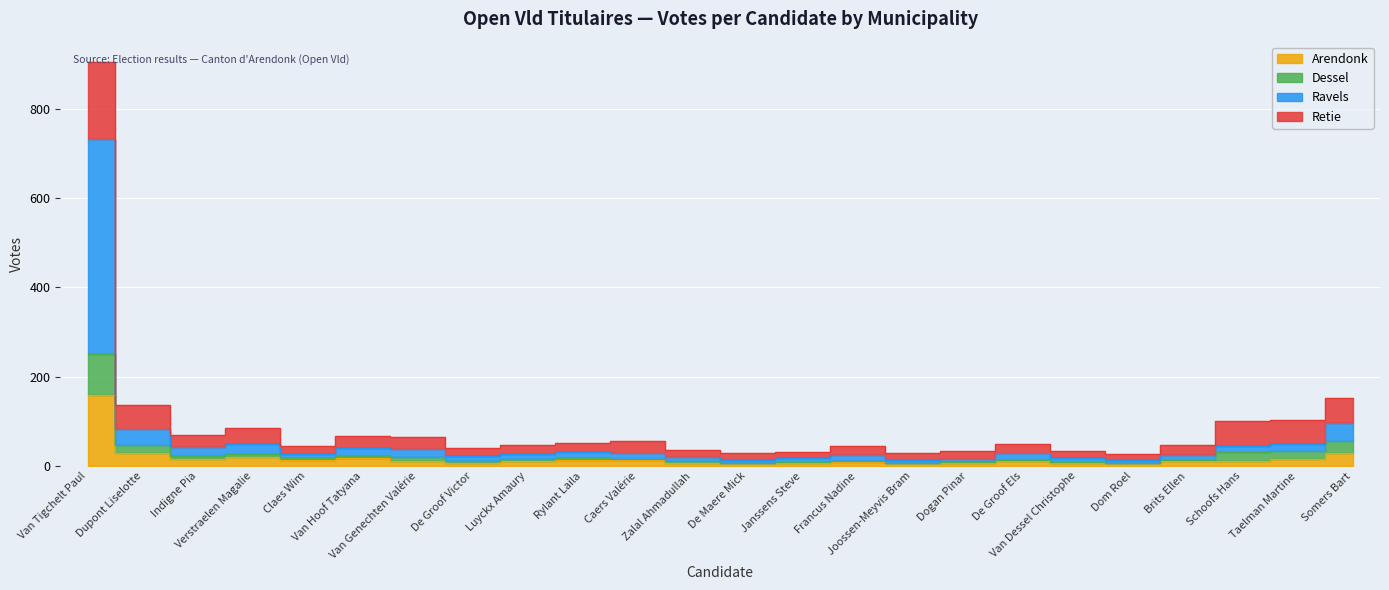

The Arendonk series shows 6 at De Maere Mick. True or false?

True